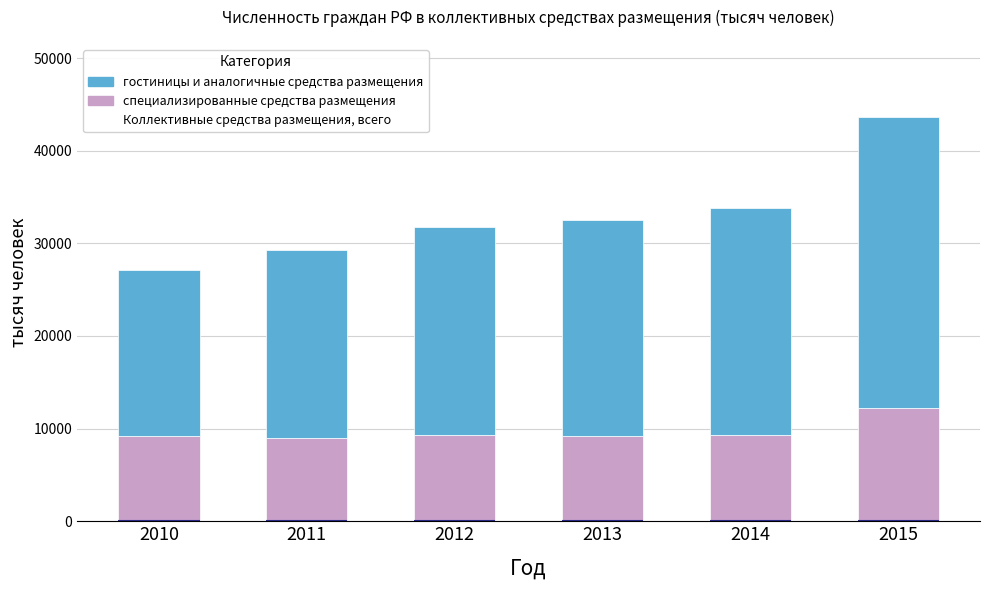

True or false: специализированные средства размещения has a value of 2815.3 at 2014.

False